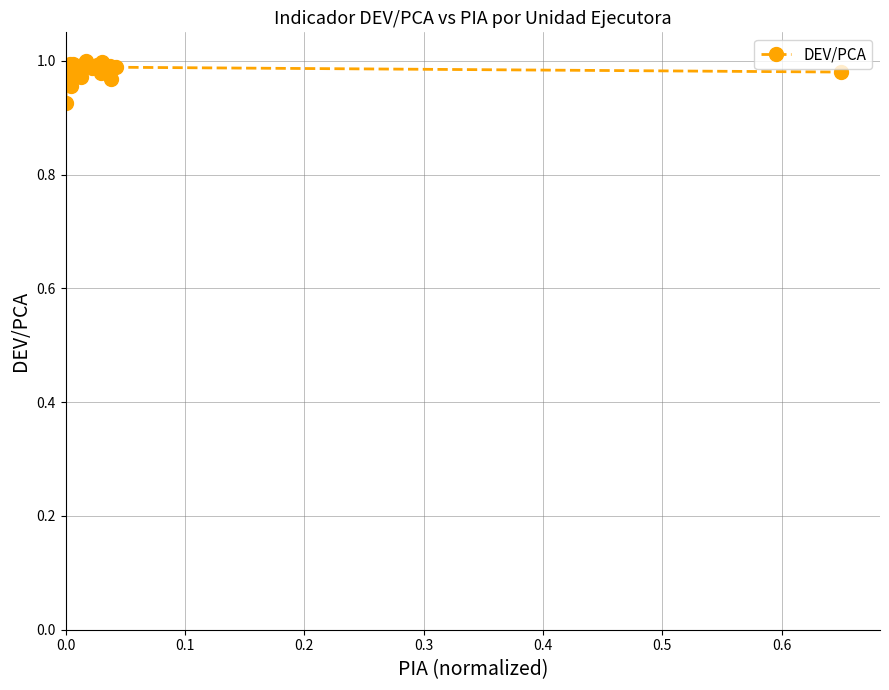

What is the sum of all values?

19.6